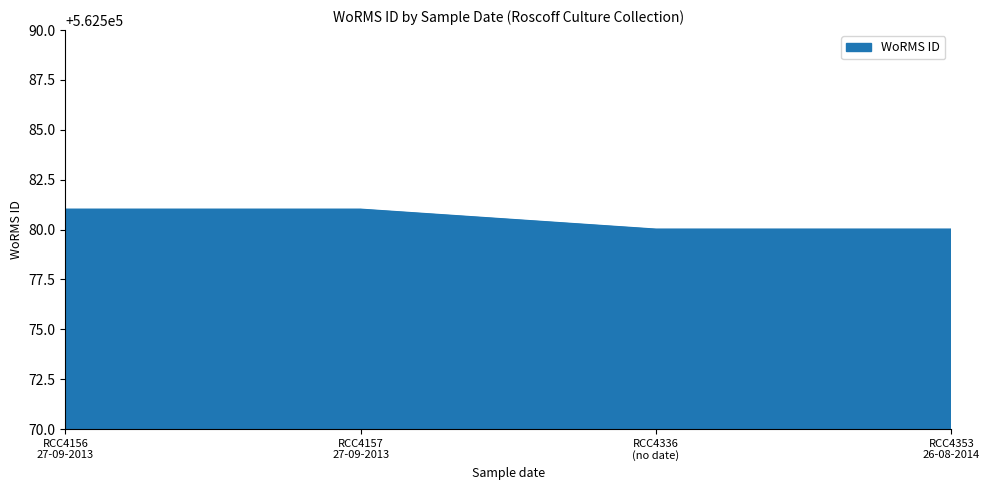

What is the minimum value shown in the chart?

562580